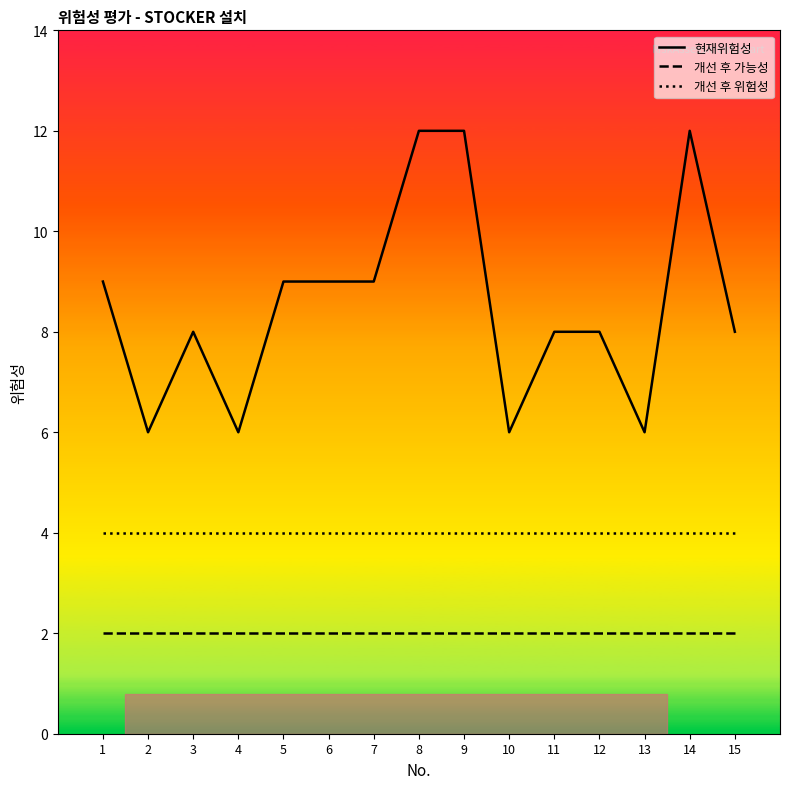

Is it true that 개선 후 위험성 equals 2 at 14?

False